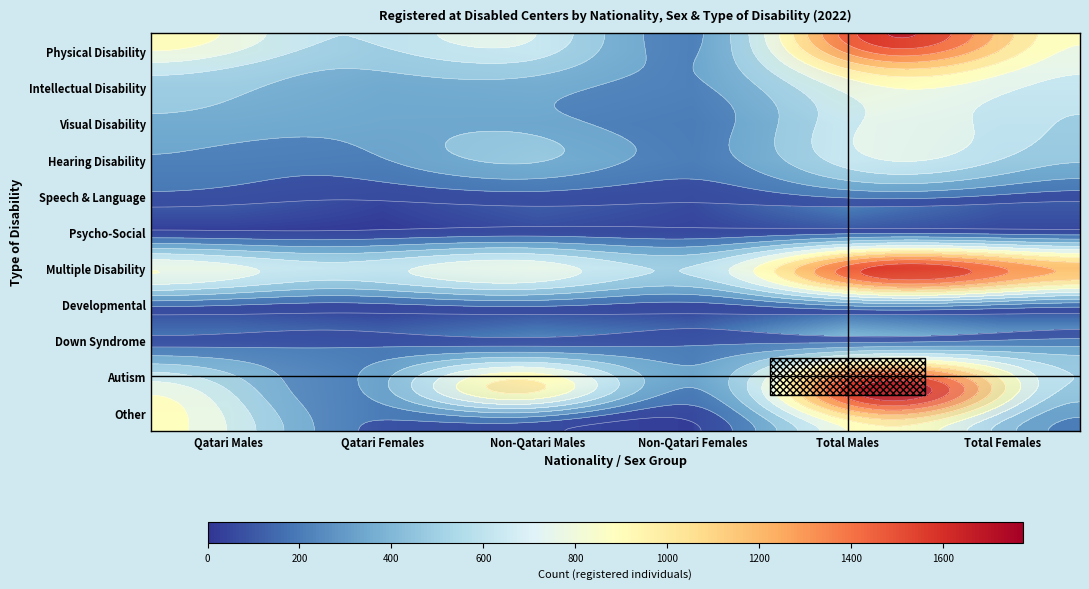

Is it true that Psycho-Social equals 39 at Non-Qatari Females?

True